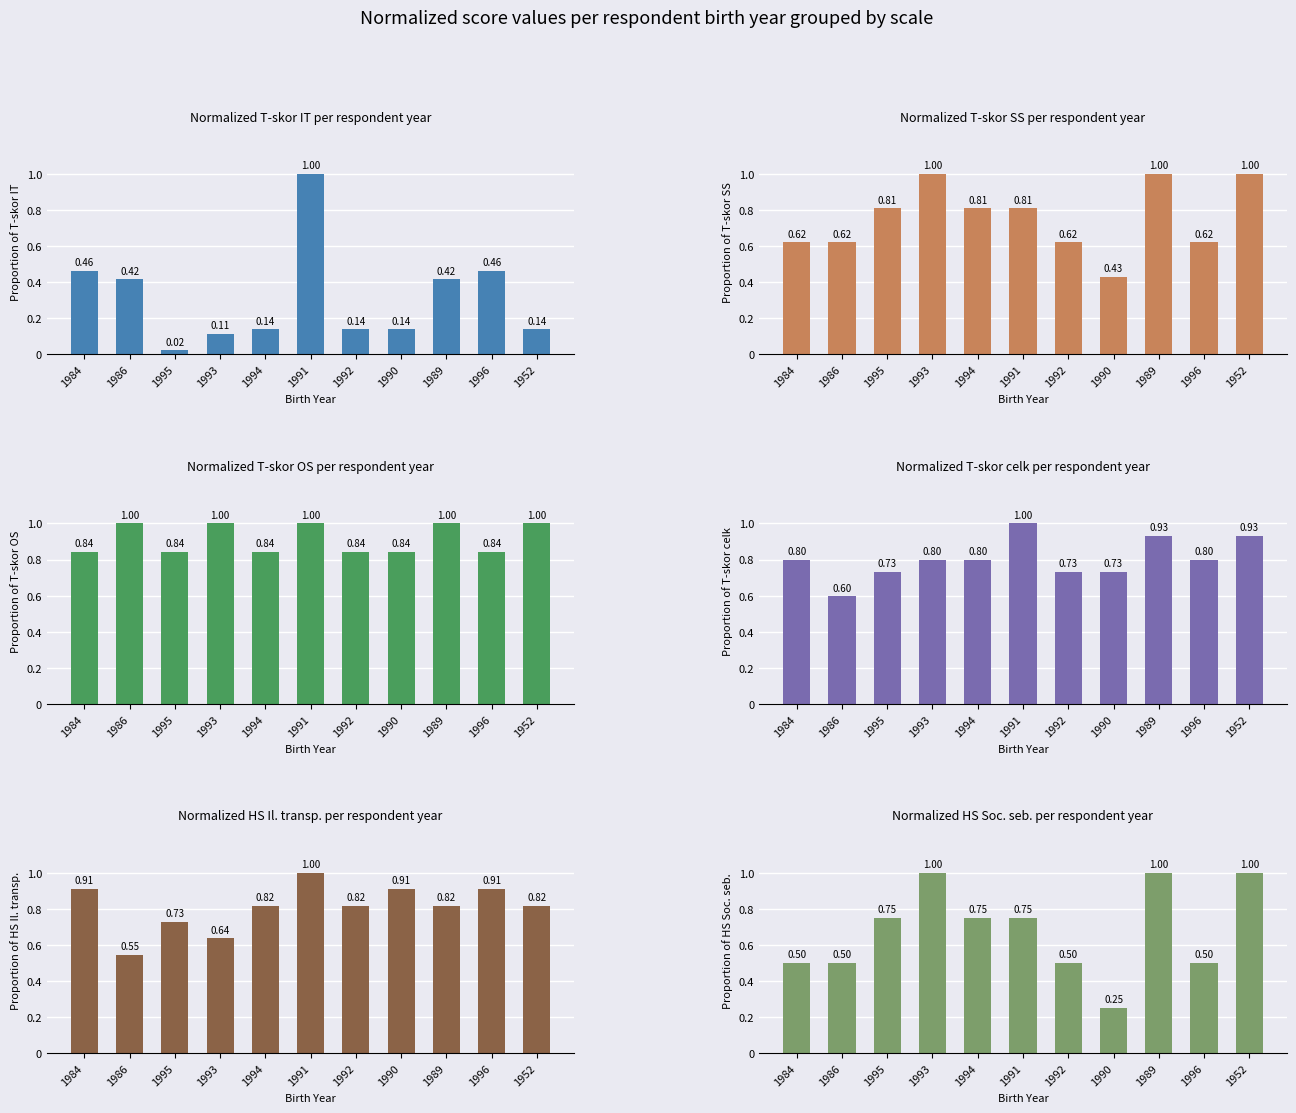

Is the value of HS Soc. seb. at 1984 greater than the value of T-skor celk at 1989?

No